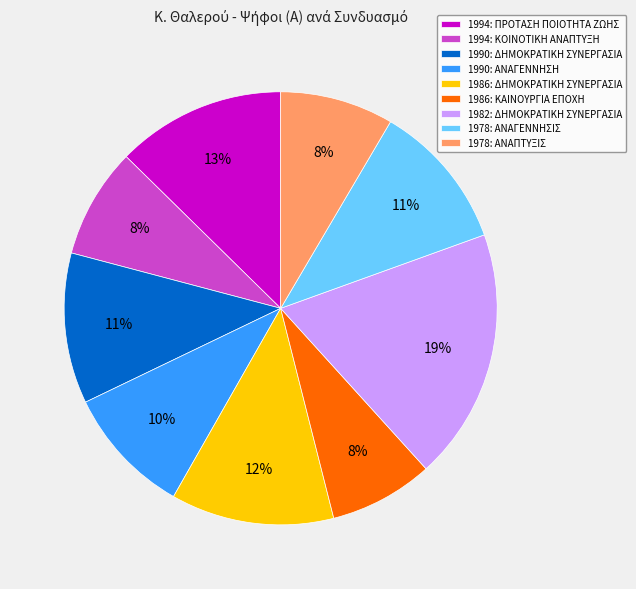

Is the sum of 1982: ΔΗΜΟΚΡΑΤΙΚΗ ΣΥΝΕΡΓΑΣΙΑ and 1978: ΑΝΑΓΕΝΝΗΣΙΣ greater than half?

No